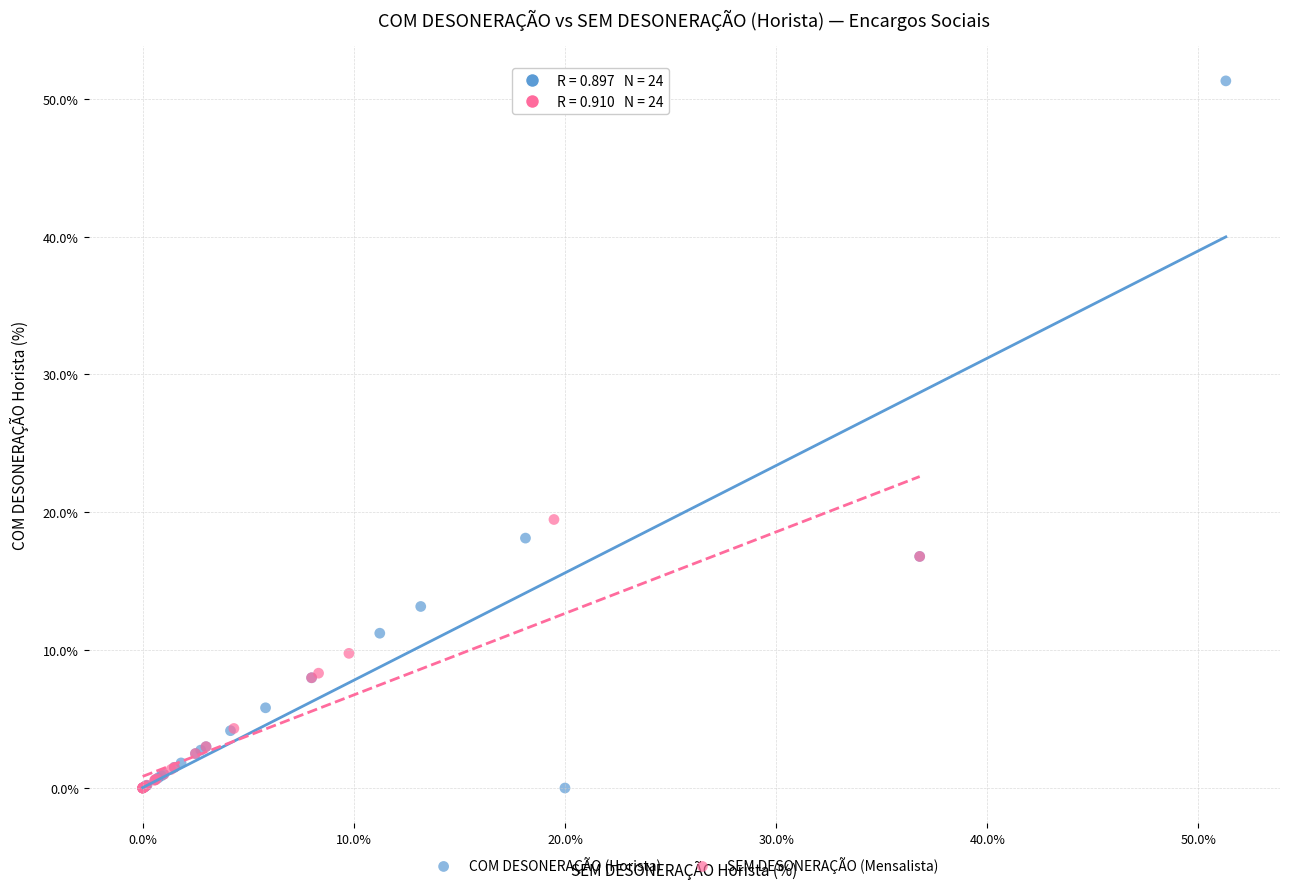

What are all the series names shown in the legend?

COM DESONERAÇÃO (Horista), SEM DESONERAÇÃO (Mensalista)